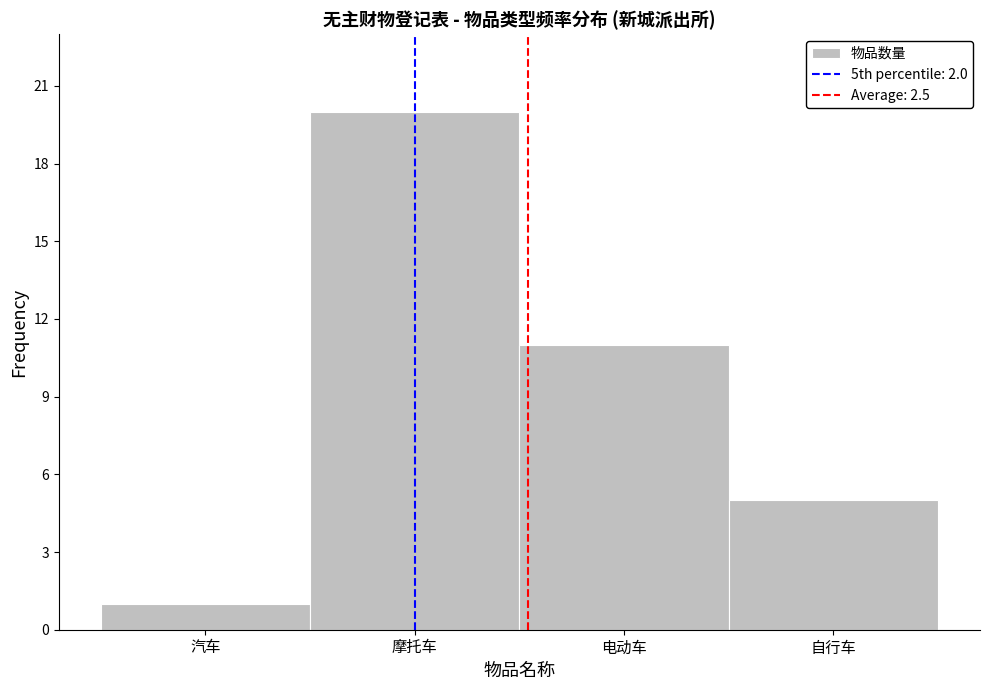

Reading left to right, transcribe all the data shown in this chart.

汽车=1	摩托车=20	电动车=11	自行车=5